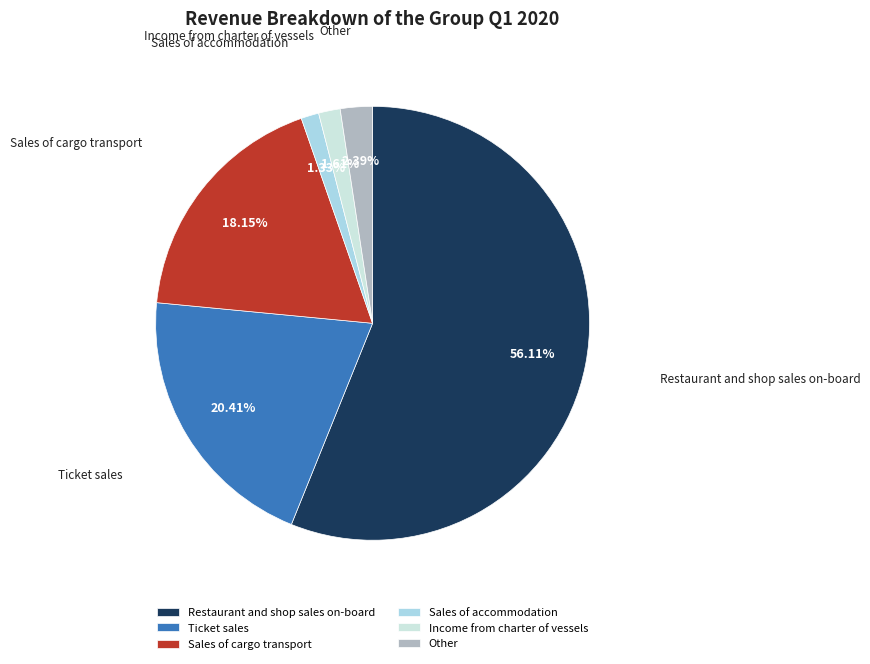

Is there any slice that represents more than half of the pie?

Yes